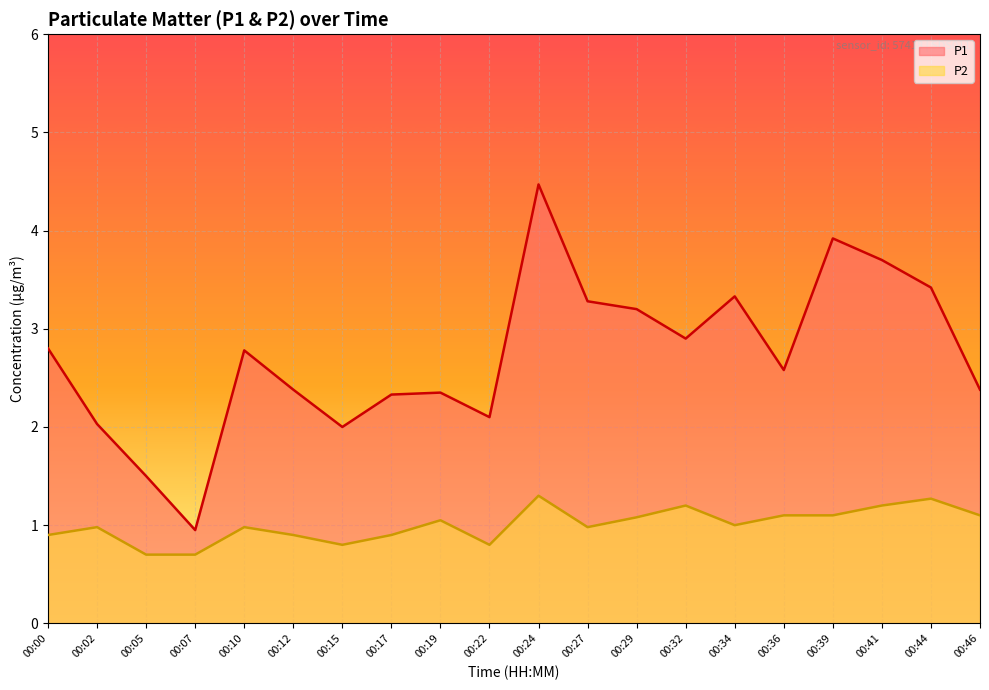

The value of P2 at 00:39 is 1.9. True or false?

False